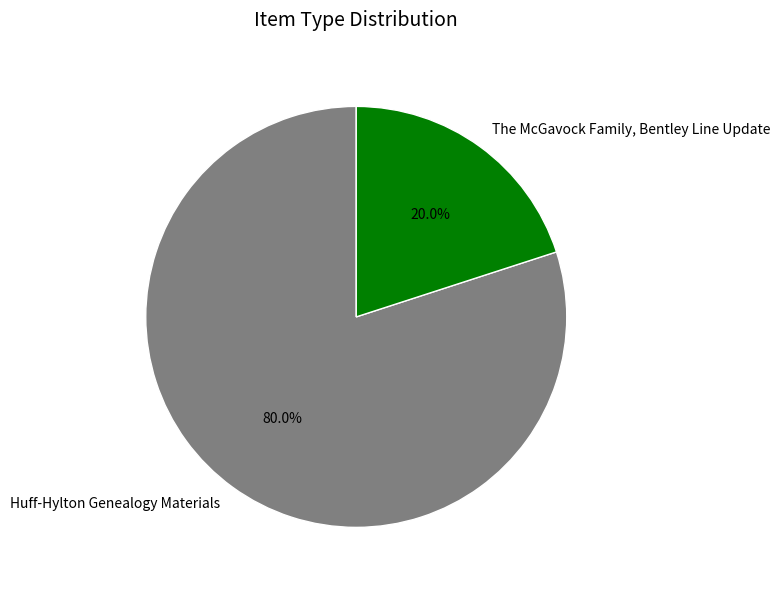

What portion of the pie excludes The McGavock Family, Bentley Line Update?

80.0%